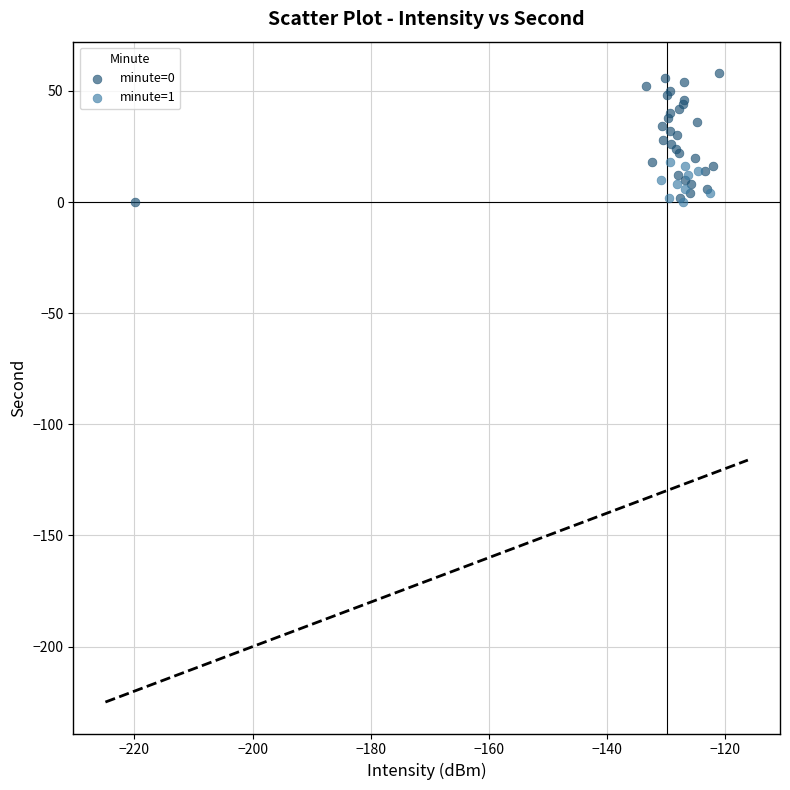

Which series has the largest Y range (max minus min)?

minute=0